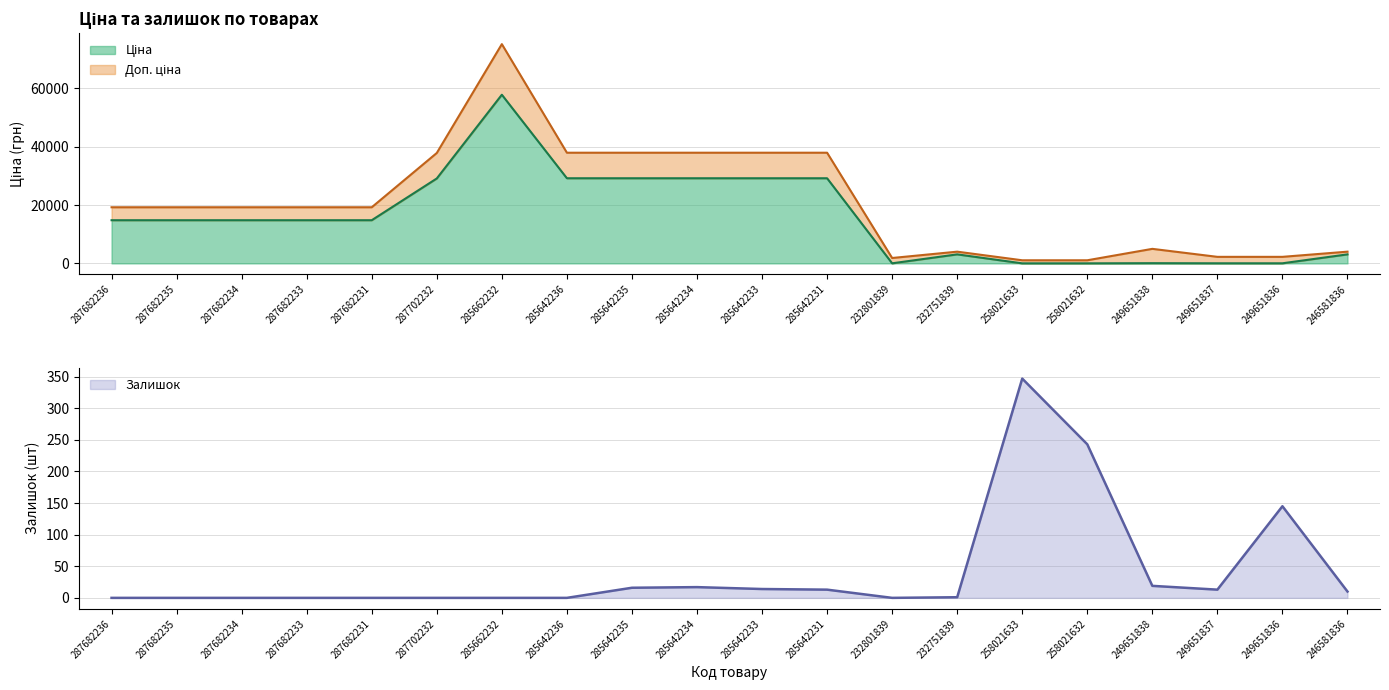

At which label is Залишок closest to 173?

249651836